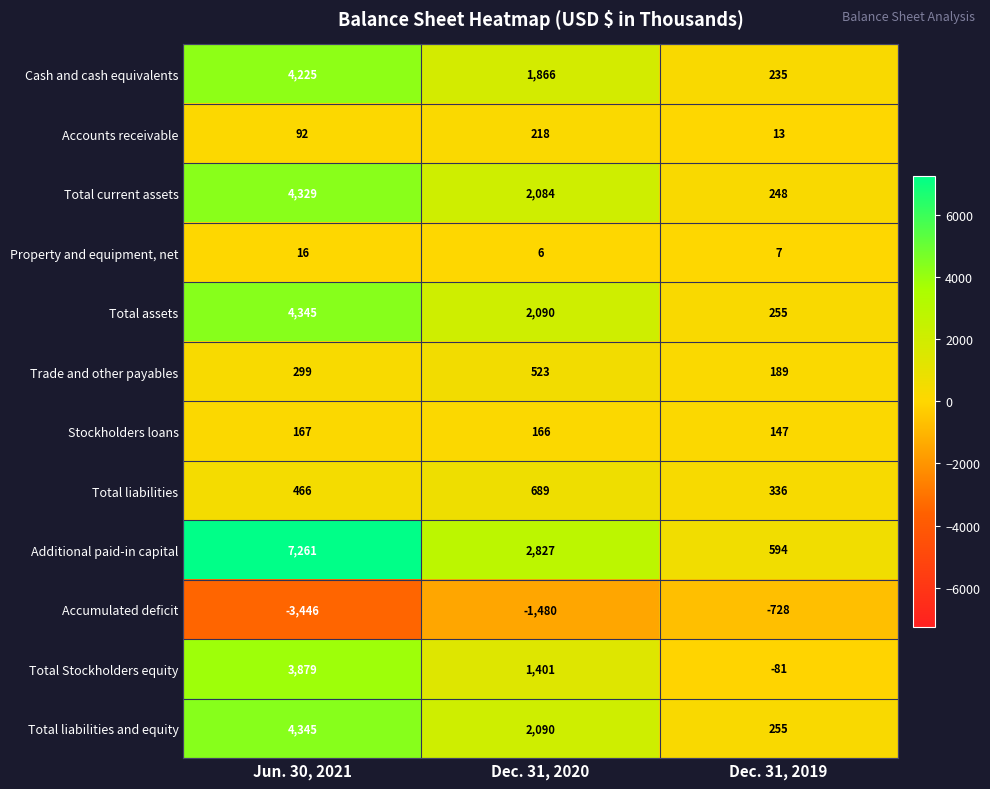

Which category has the lowest value in the Total assets series?

Dec. 31, 2019